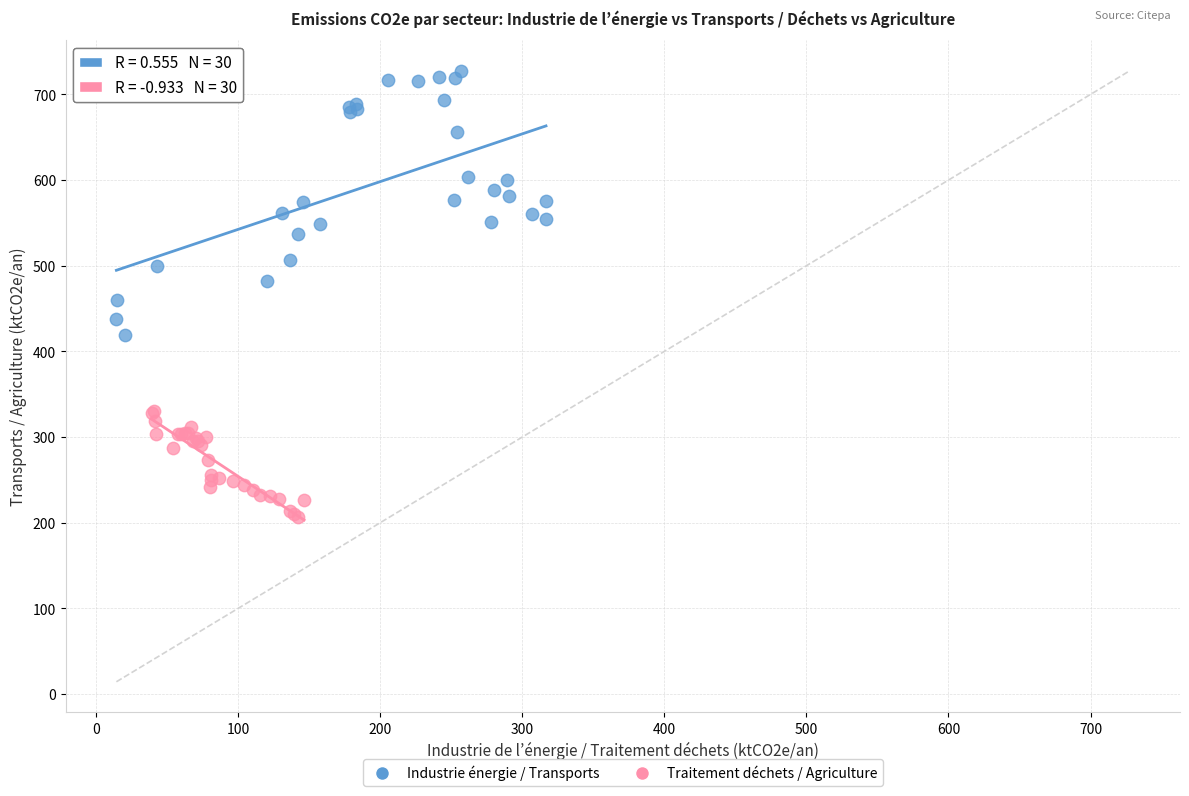

Which series reaches the minimum Y coordinate?

Traitement déchets / Agriculture